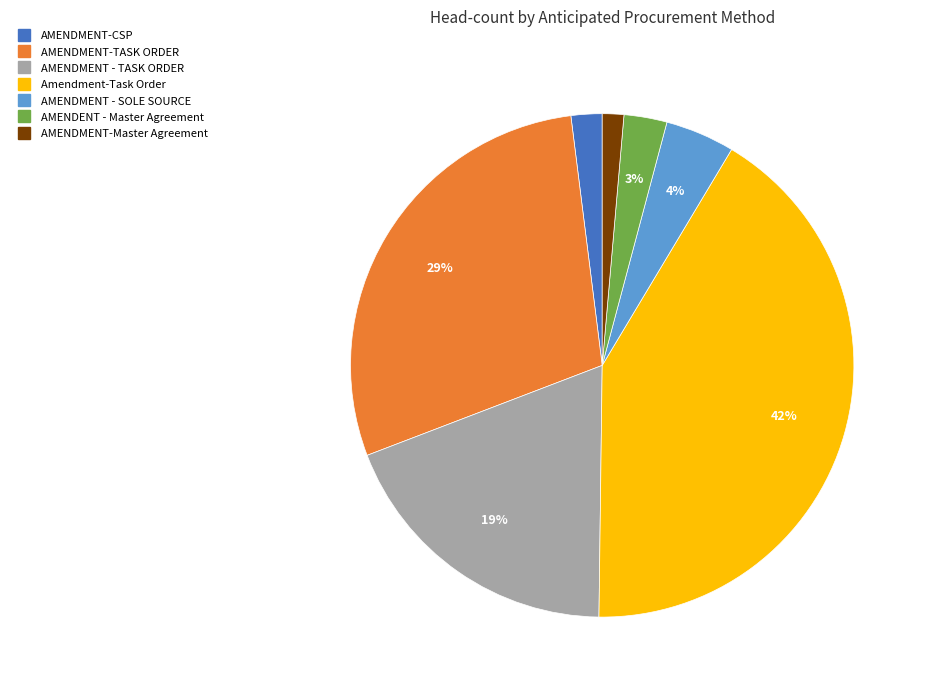

How many segments does this pie chart have?

7